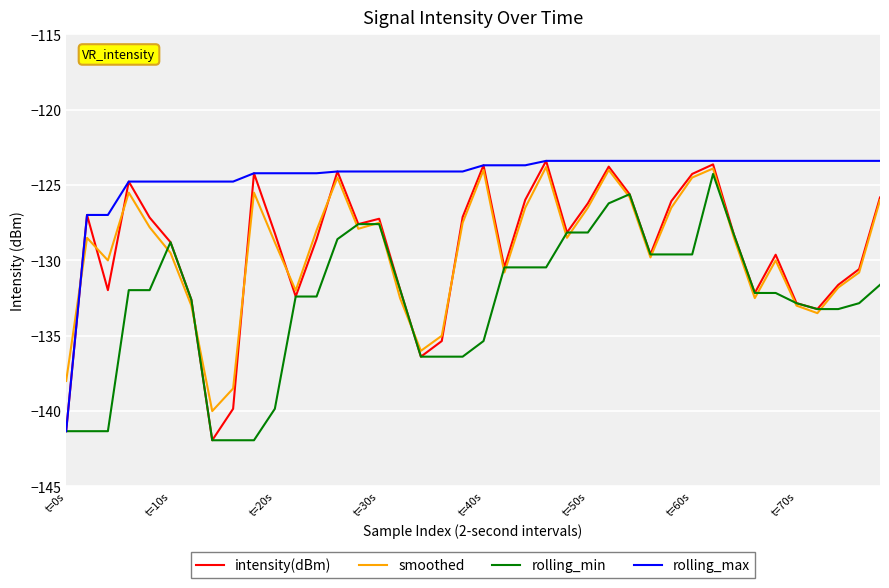

What is the sum of all smoothed values?

-5176.7